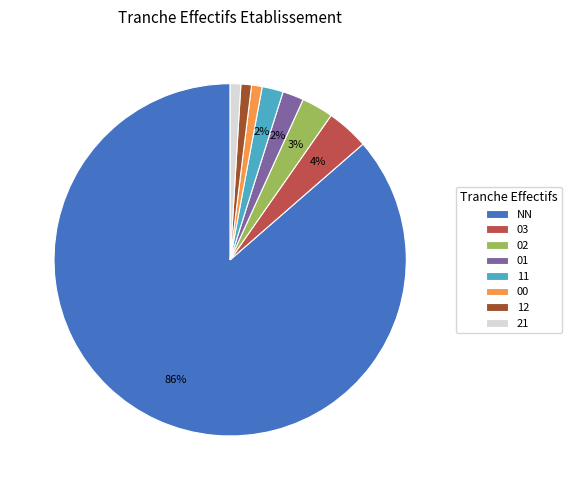

Count the number of slices in the pie.

8